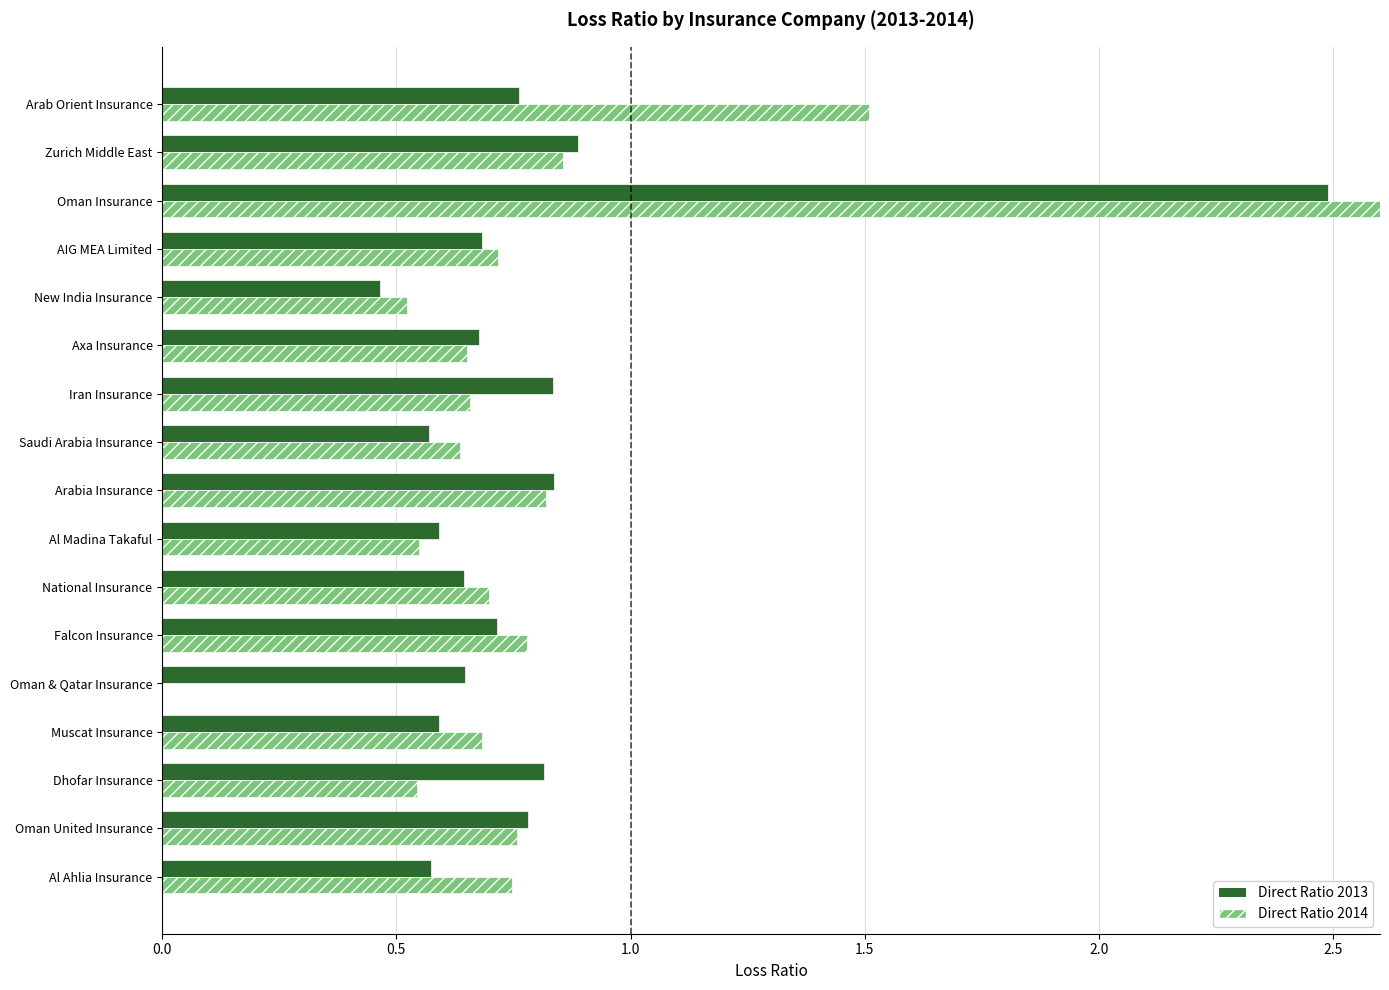

True or false: Direct Ratio 2014 has a value of 0.2 at Dhofar Insurance.

False